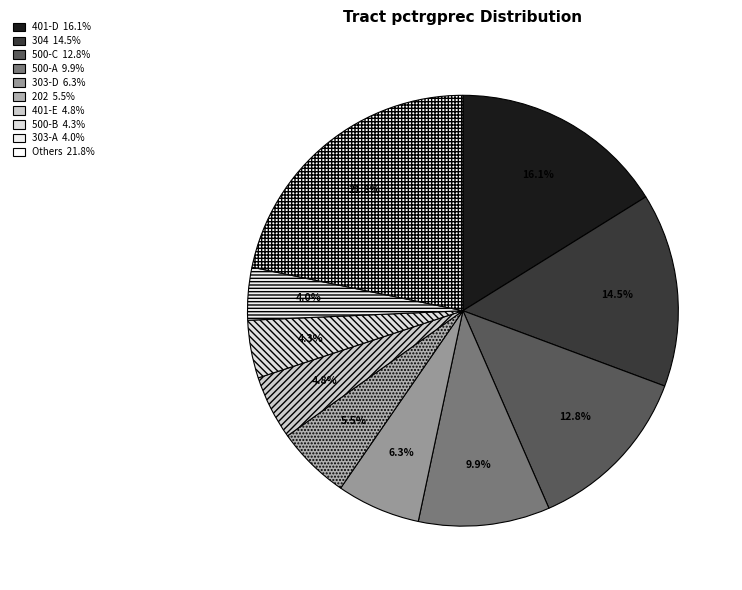

How many slices are in this pie chart?

10